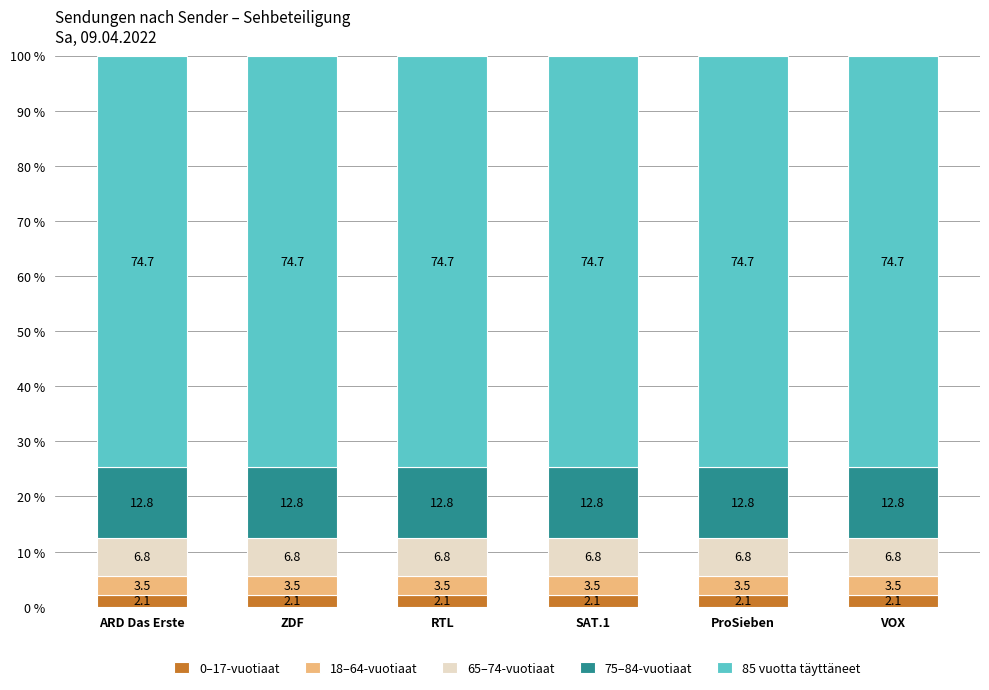

What is the lowest value of the 0–17-vuotiaat series?

2.1